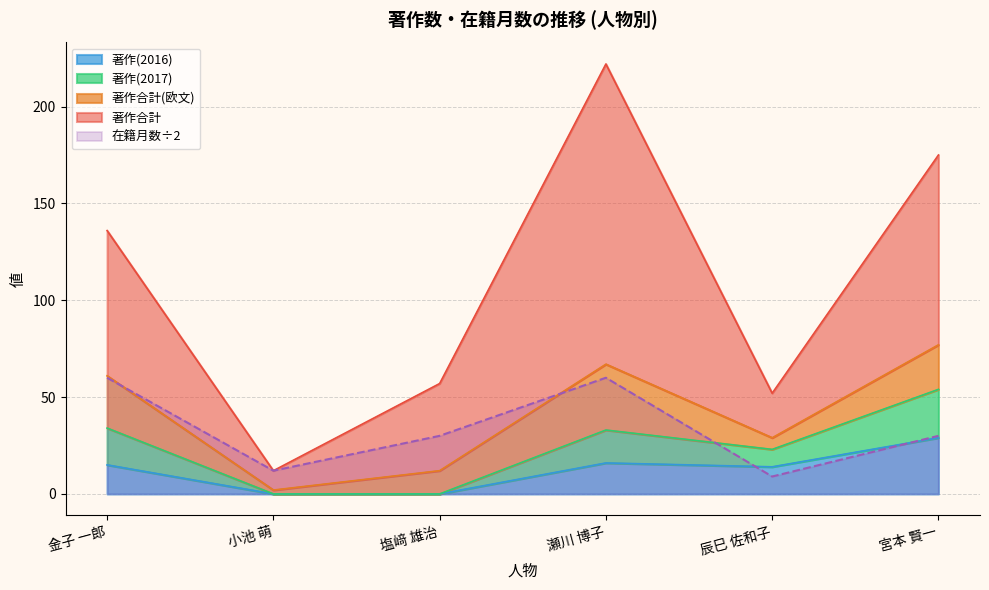

At how many categories does at least one series exceed 28?

4